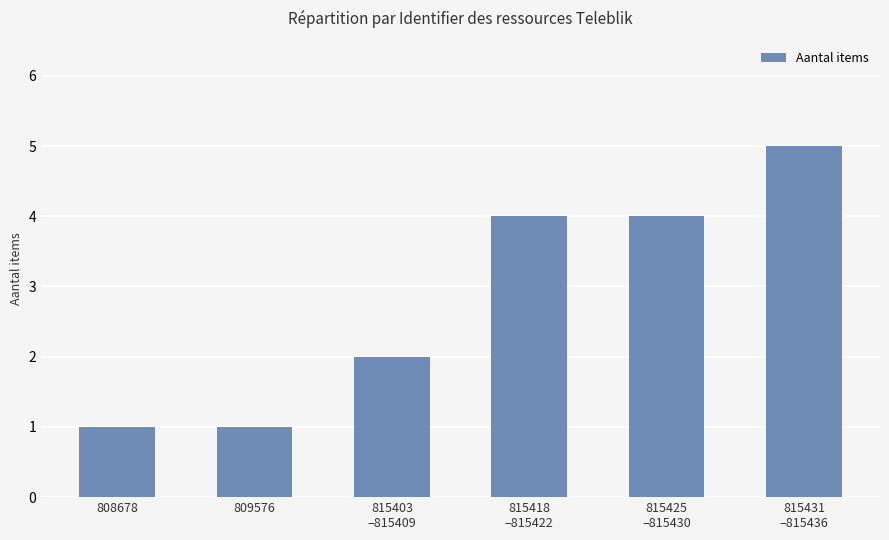

Reading left to right, transcribe all the data shown in this chart.

808678=1	809576=1	815403
–815409=2	815418
–815422=4	815425
–815430=4	815431
–815436=5